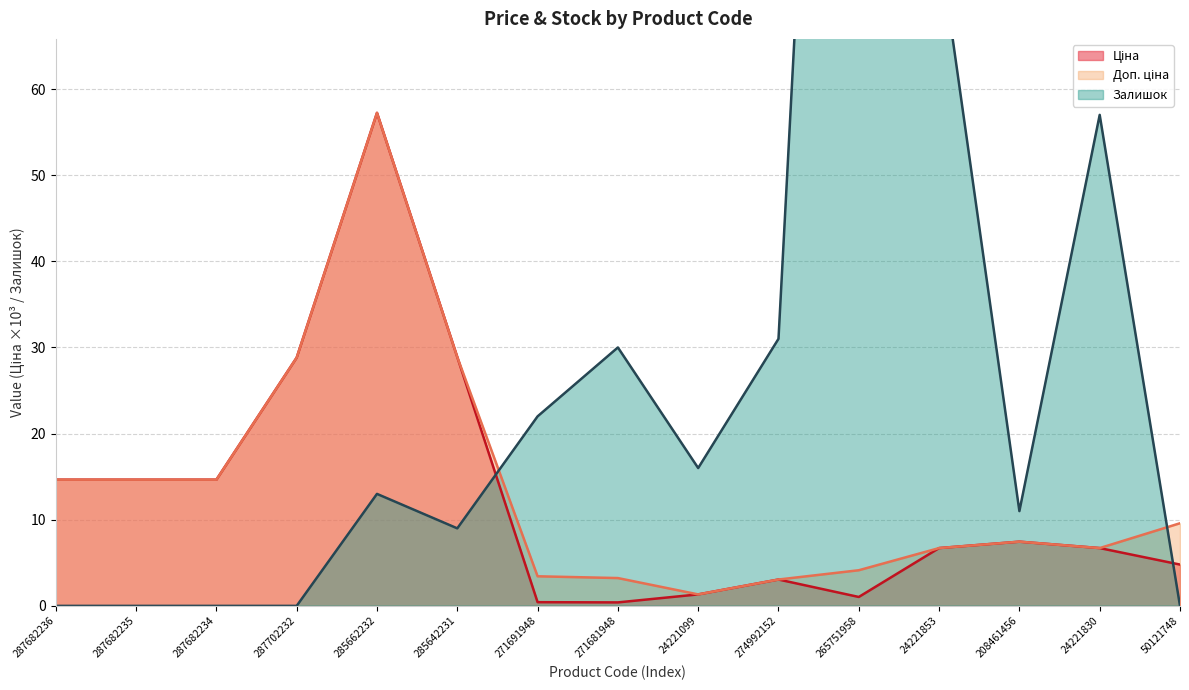

Read the Доп. ціна value at 287682236.

14.6